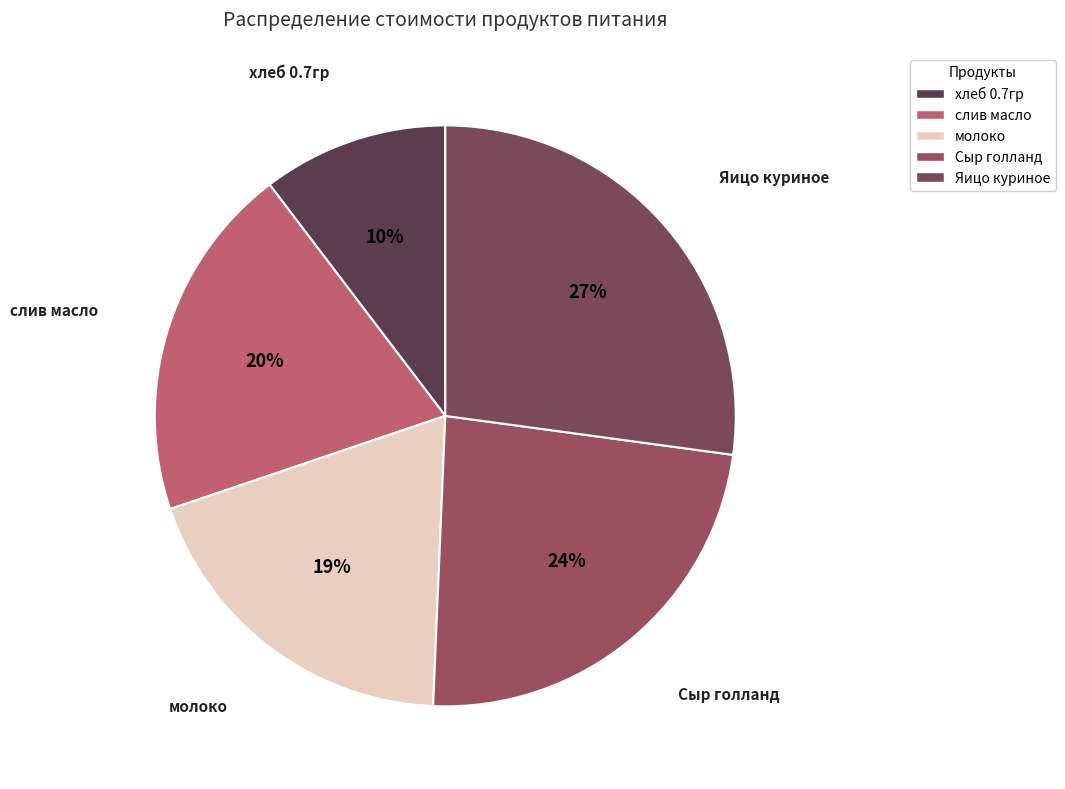

Does any single category account for the majority?

No